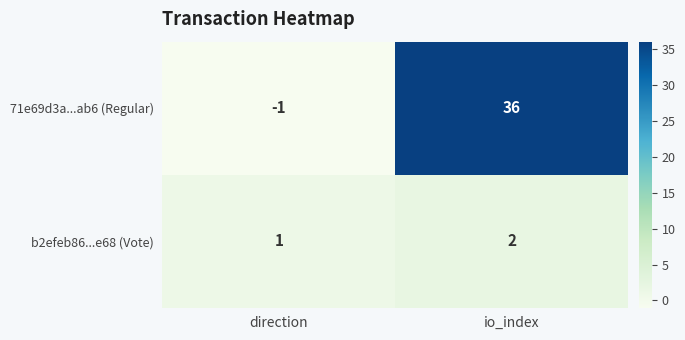

Reading left to right, what are all the values shown in this chart?

71e69d3a...ab6 (Regular): direction=-1	io_index=36
b2efeb86...e68 (Vote): direction=1	io_index=2